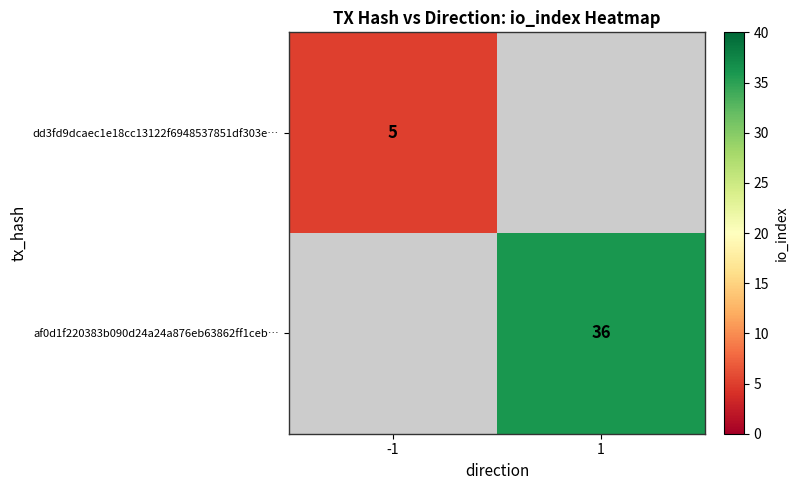

The af0d1f220383b090d24a24a876eb63862ff1ceb… series shows 36 at 1. True or false?

True